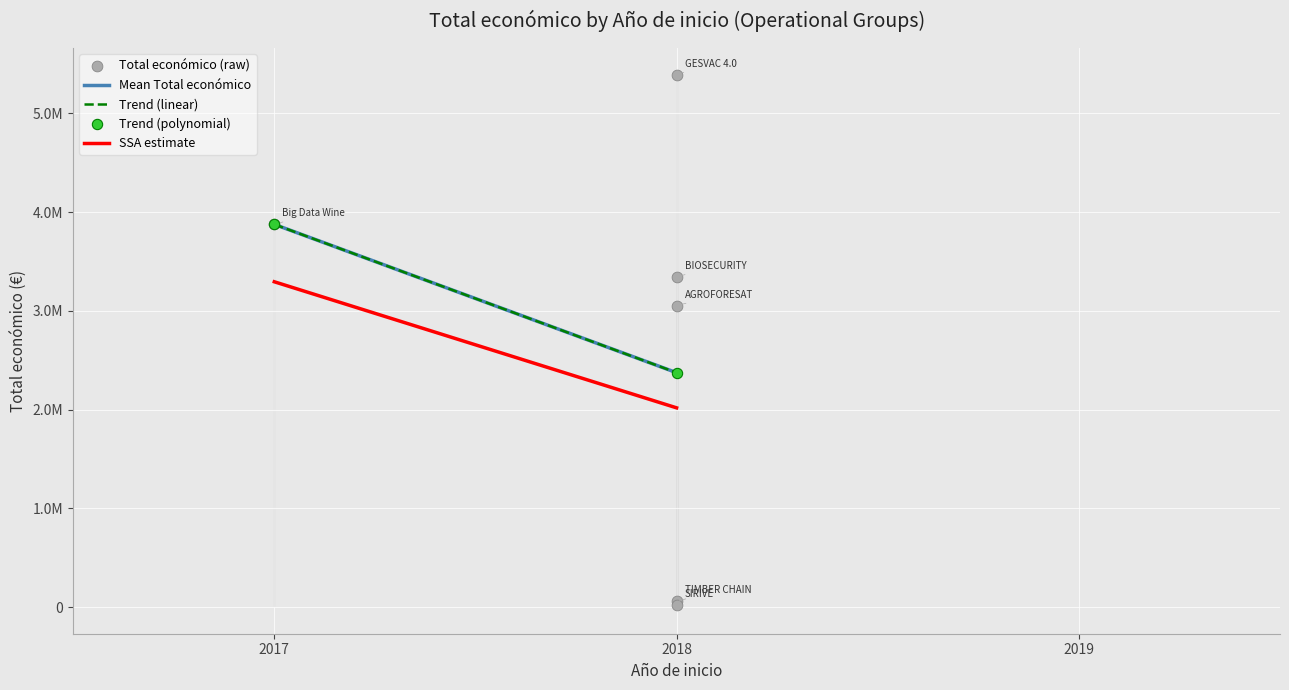

What is the change in value from 2018 to 2018?

-290679